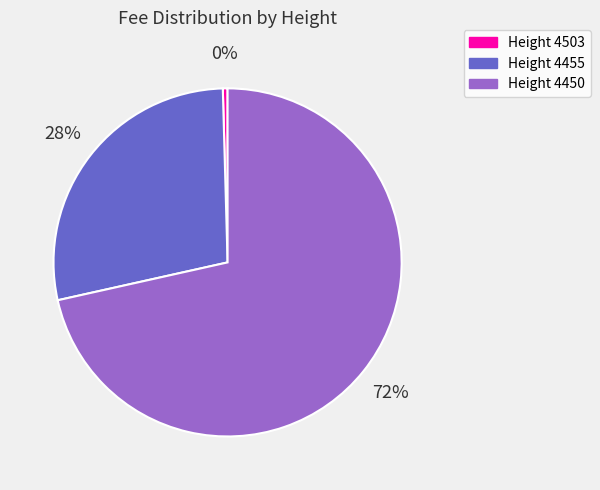

What is the majority slice?

Height 4450